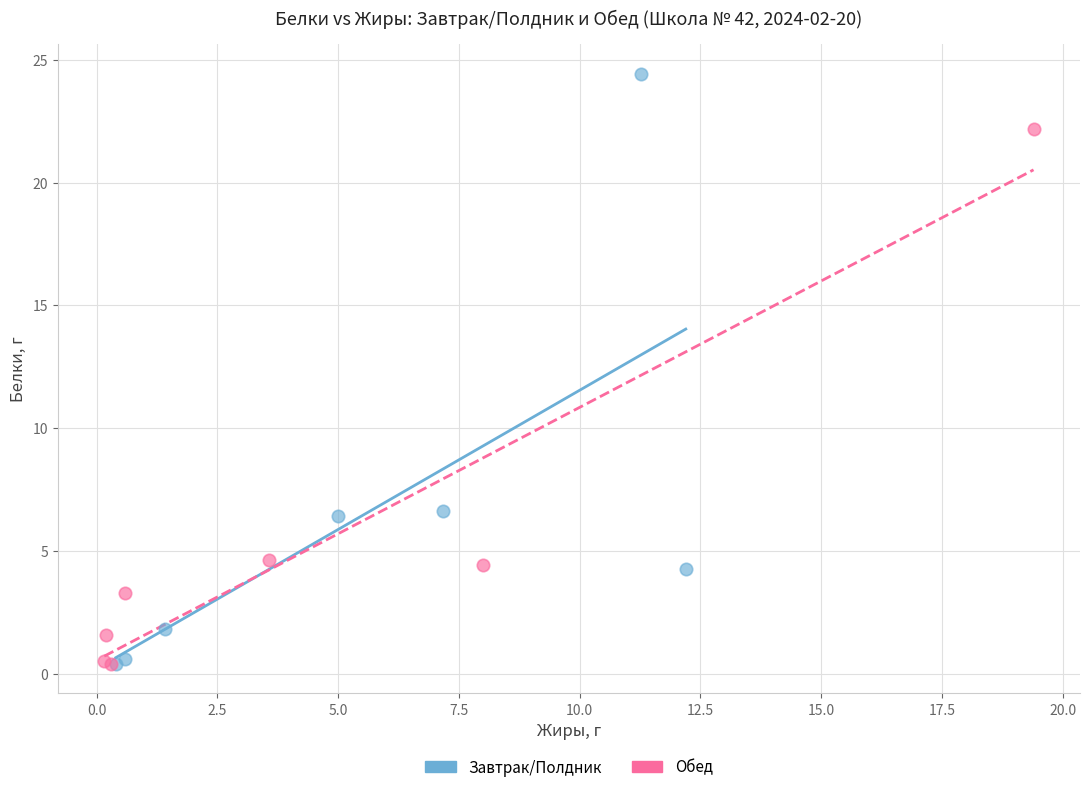

Which series has the widest spread of Y values?

Завтрак/Полдник